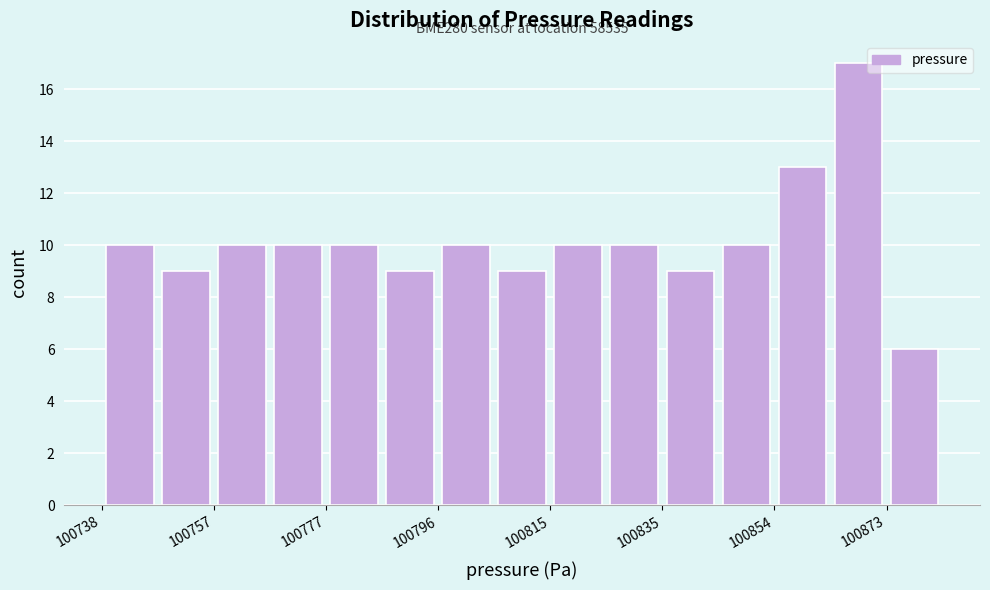

Over which range of the x-axis is the bar tallest?

100864 to 100874